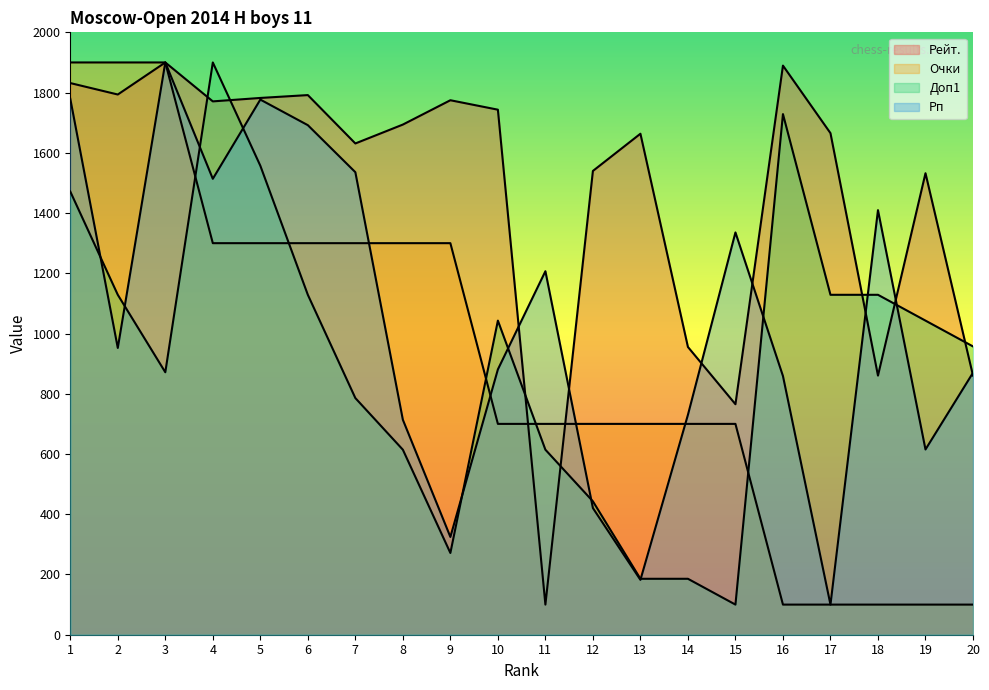

Read the Очки value at 6.

1300.0